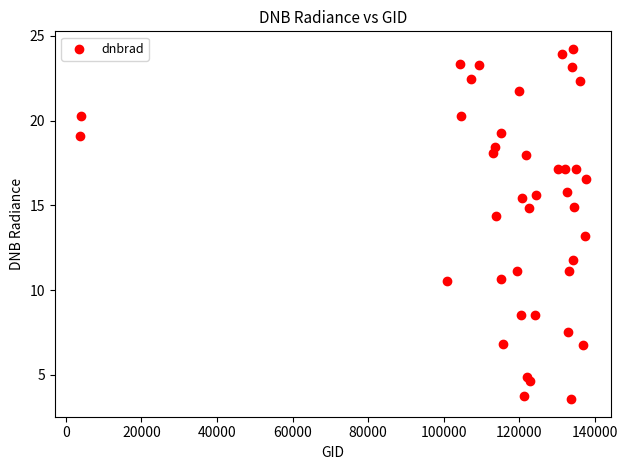

What is the range of X values (max minus min)?

133661.0